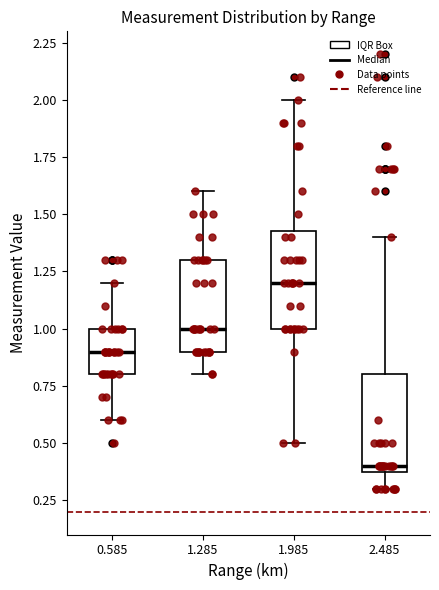

Reading left to right, read every box against the y-axis: the position of its median line, the range the box covers, and the ends of its whiskers. The values are not printed on the chart, so give them approximately, as read against the axis.

0.585: median 0.90, box 0.80 to 1.00, whiskers 0.60 to 1.20
1.285: median 1.00, box 0.90 to 1.30, whiskers 0.80 to 1.60
1.985: median 1.20, box 1.00 to 1.45, whiskers 0.50 to 2.00
2.485: median 0.40 (just above the box's lower edge), box 0.40 to 0.80, whiskers 0.30 to 1.40